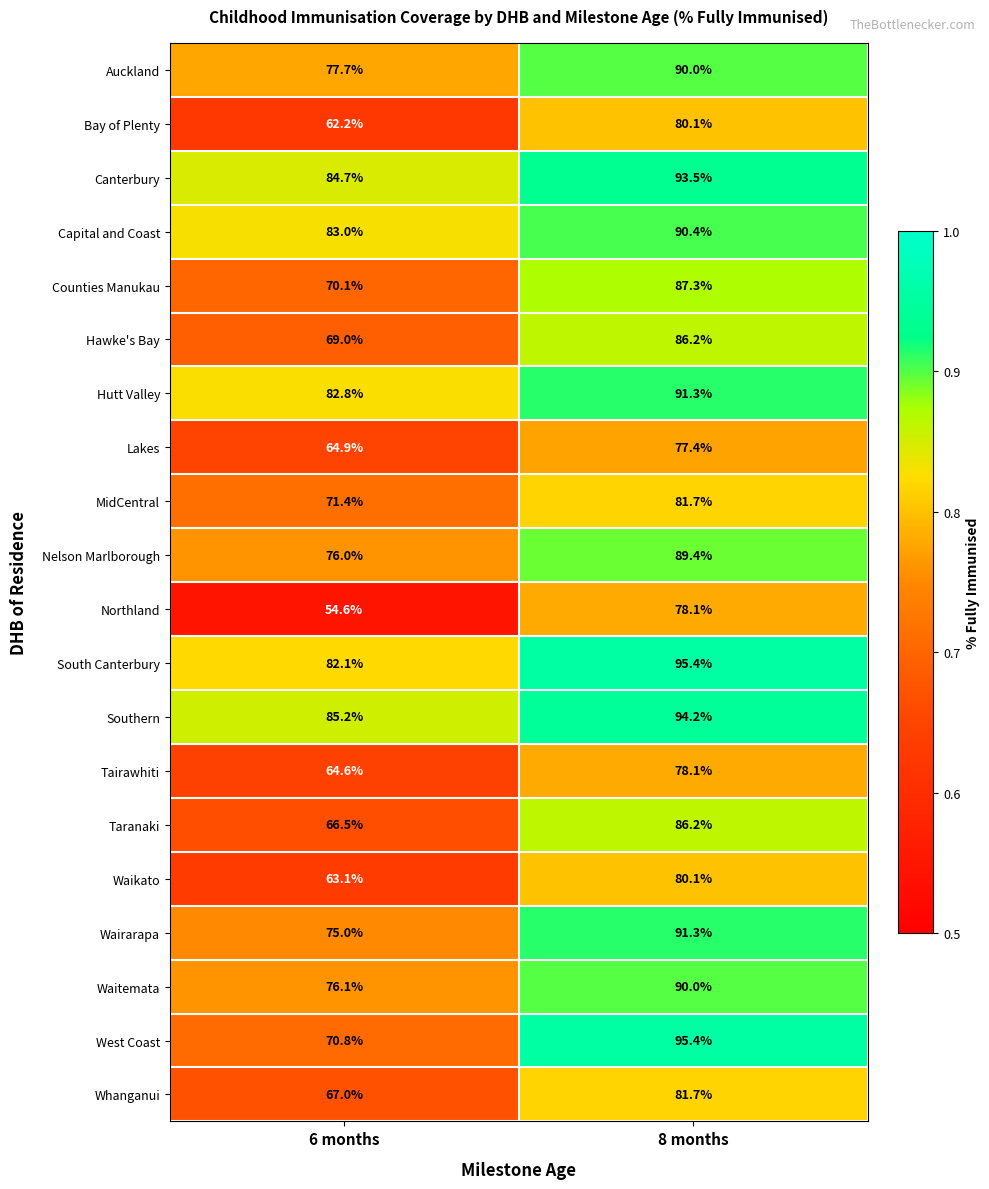

Which series has the largest range (max minus min)?

West Coast